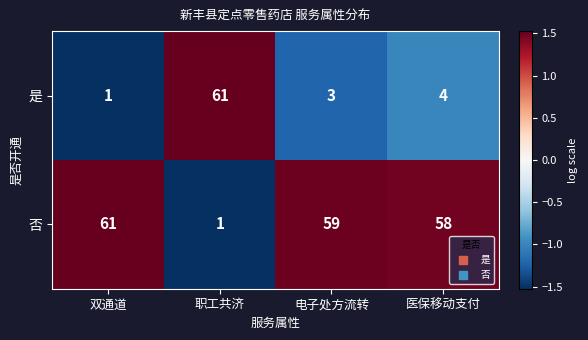

What is the spread (max minus min) of values at 电子处方流转?

56